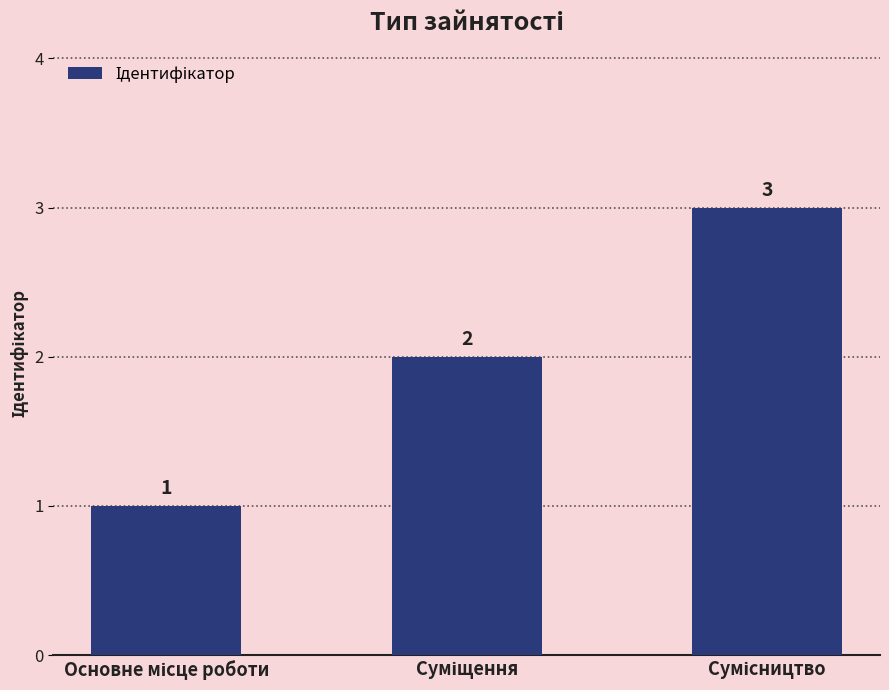

What is the value of the 2nd bar from the left?

2